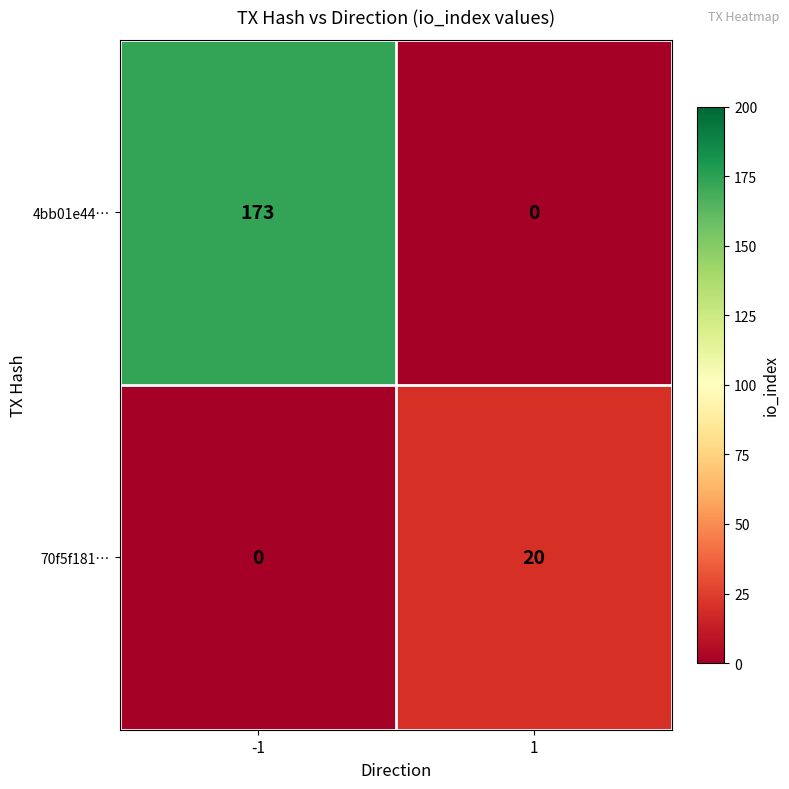

What is the difference between the maximum and minimum values in the 70f5f181… series?

20